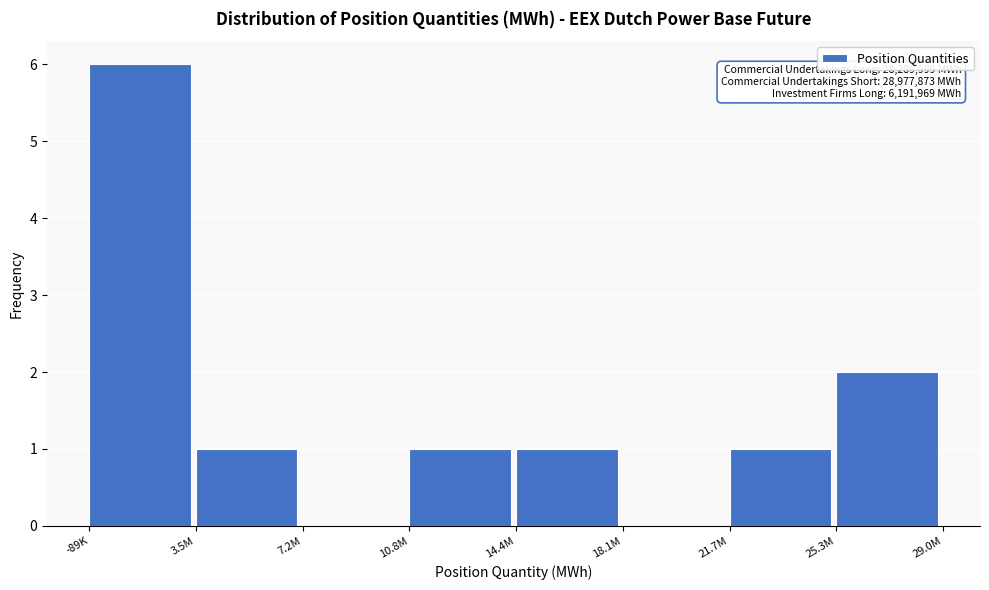

Reading left to right, extract all data points from this chart.

-89K=6	3.5M=1	7.2M=0	10.8M=1	14.4M=1	18.1M=0	21.7M=1	25.3M=2